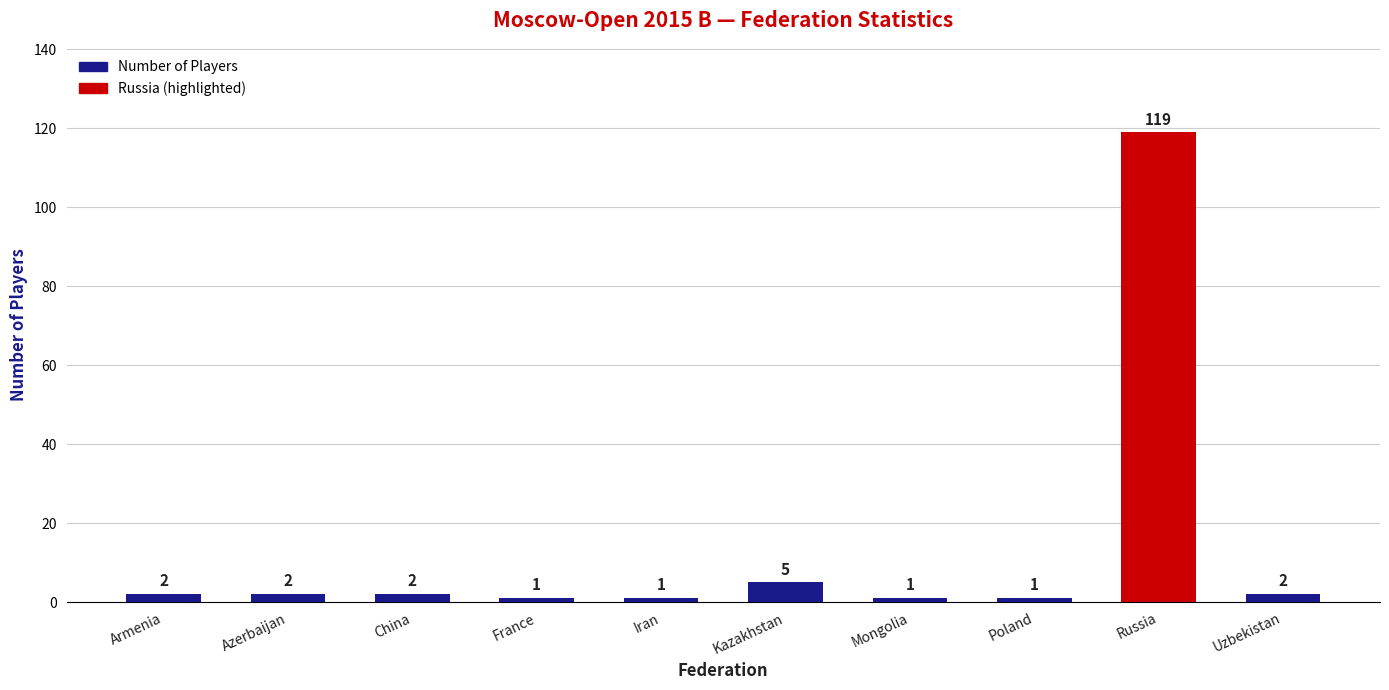

Between France and Russia, which is larger?

Russia